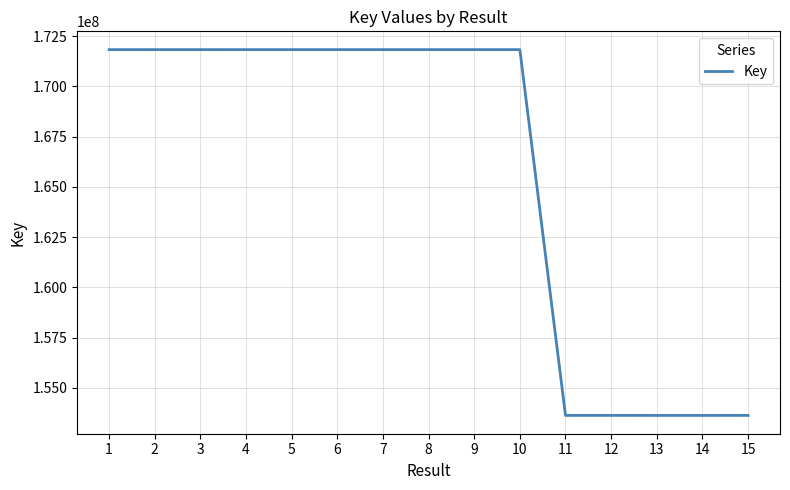

What is the maximum value shown in the chart?

171825772